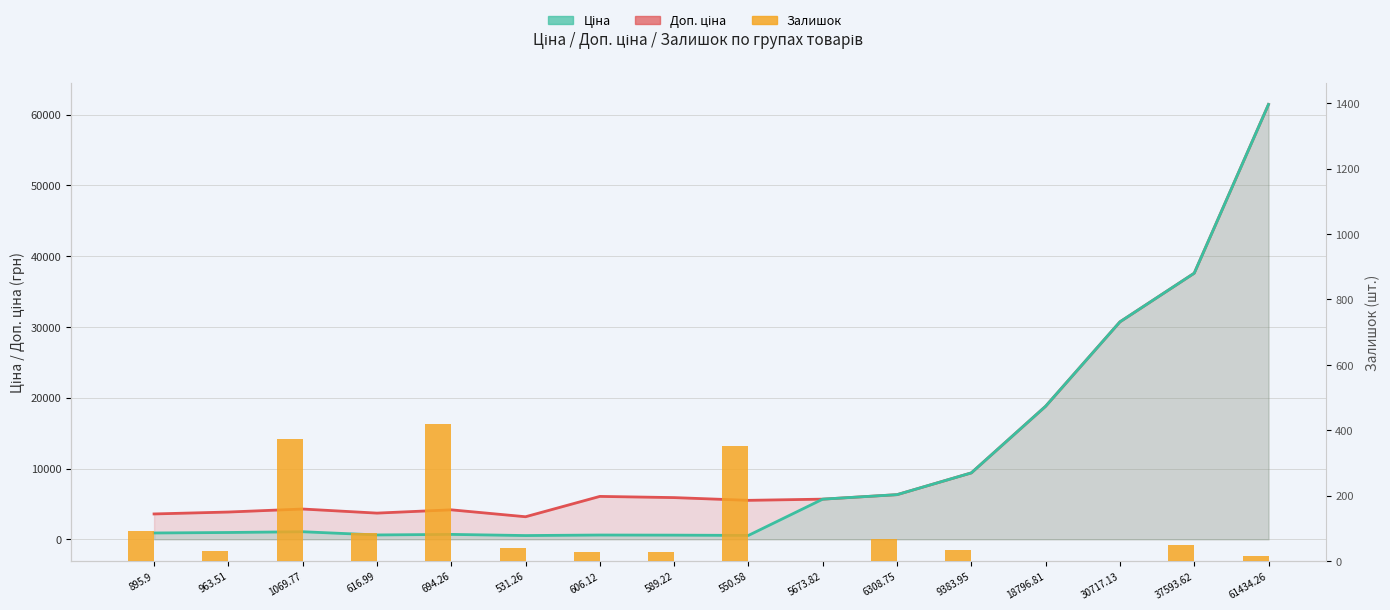

Reading right to left, transcribe all the data shown in this chart.

15	49	0	0	35	66	1	352	29	29	39	418	86	374	30	91